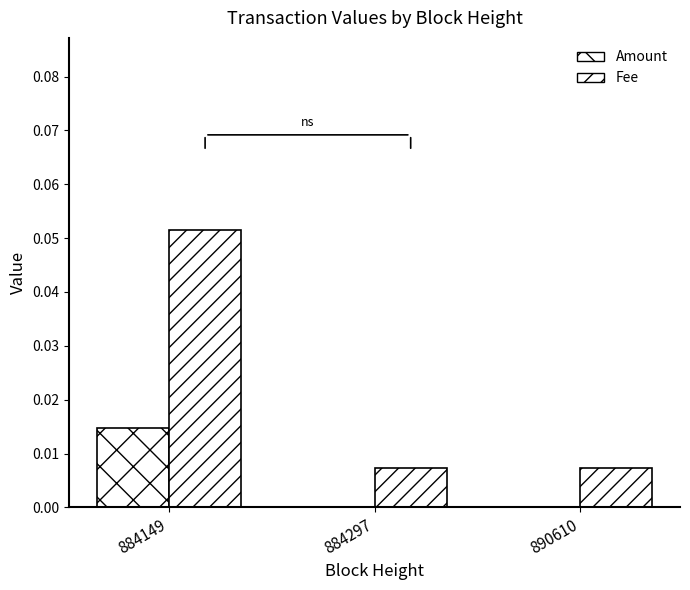

How many groups of bars are there?

3